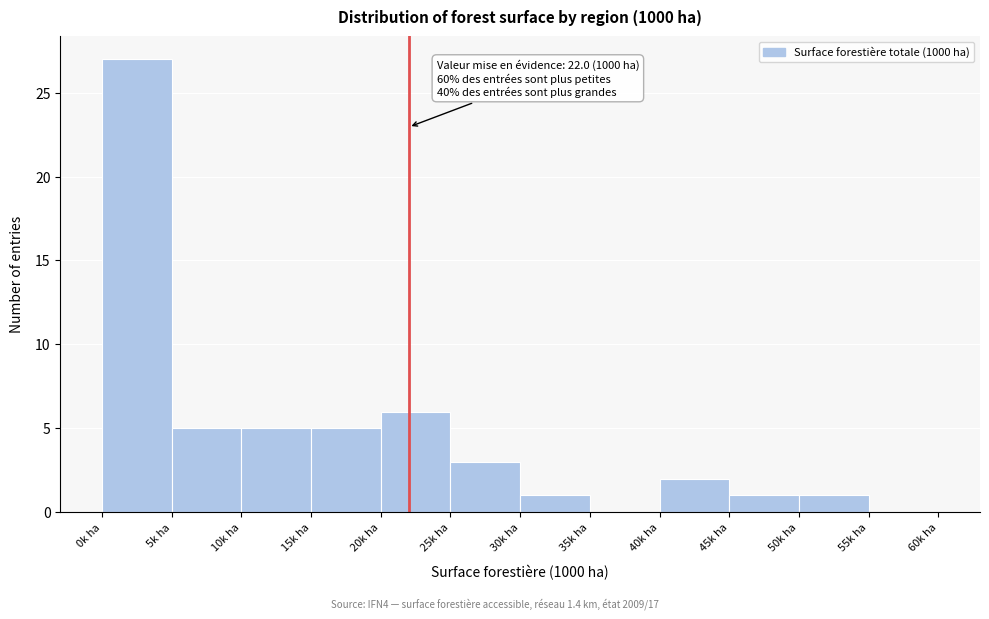

Which range on the x-axis has the tallest bar?

0 to 5